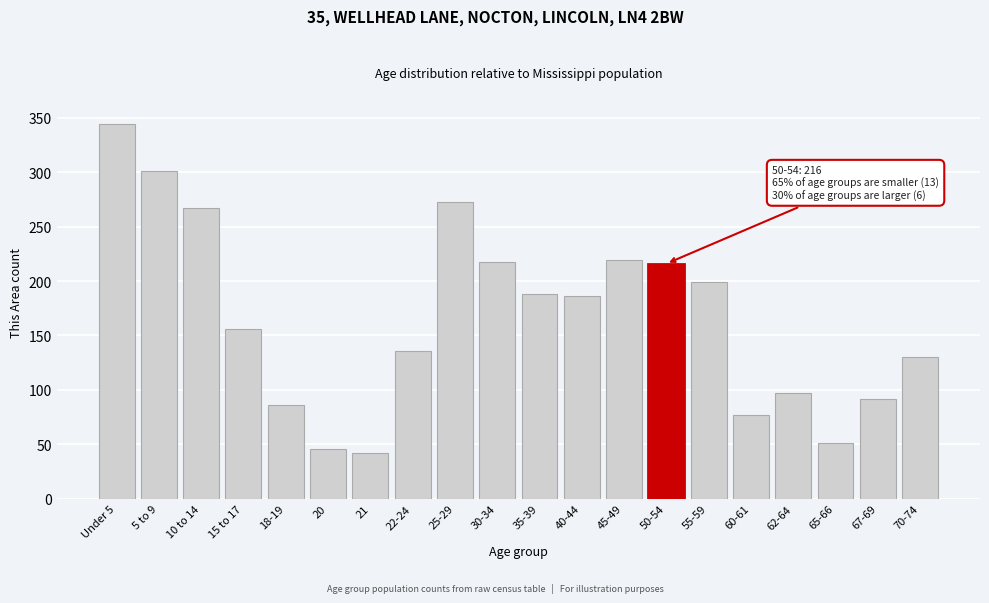

What is the smallest value displayed?

42